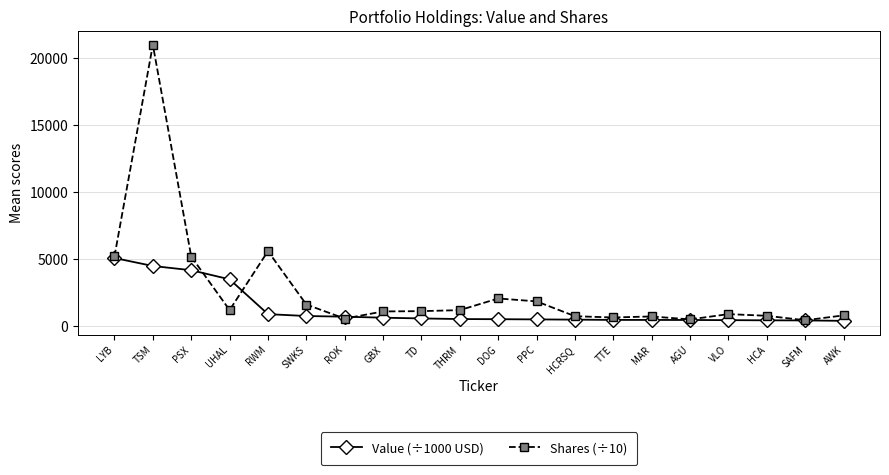

List the series in order of their overall mean, highest first.

Shares (÷10), Value (÷1000 USD)